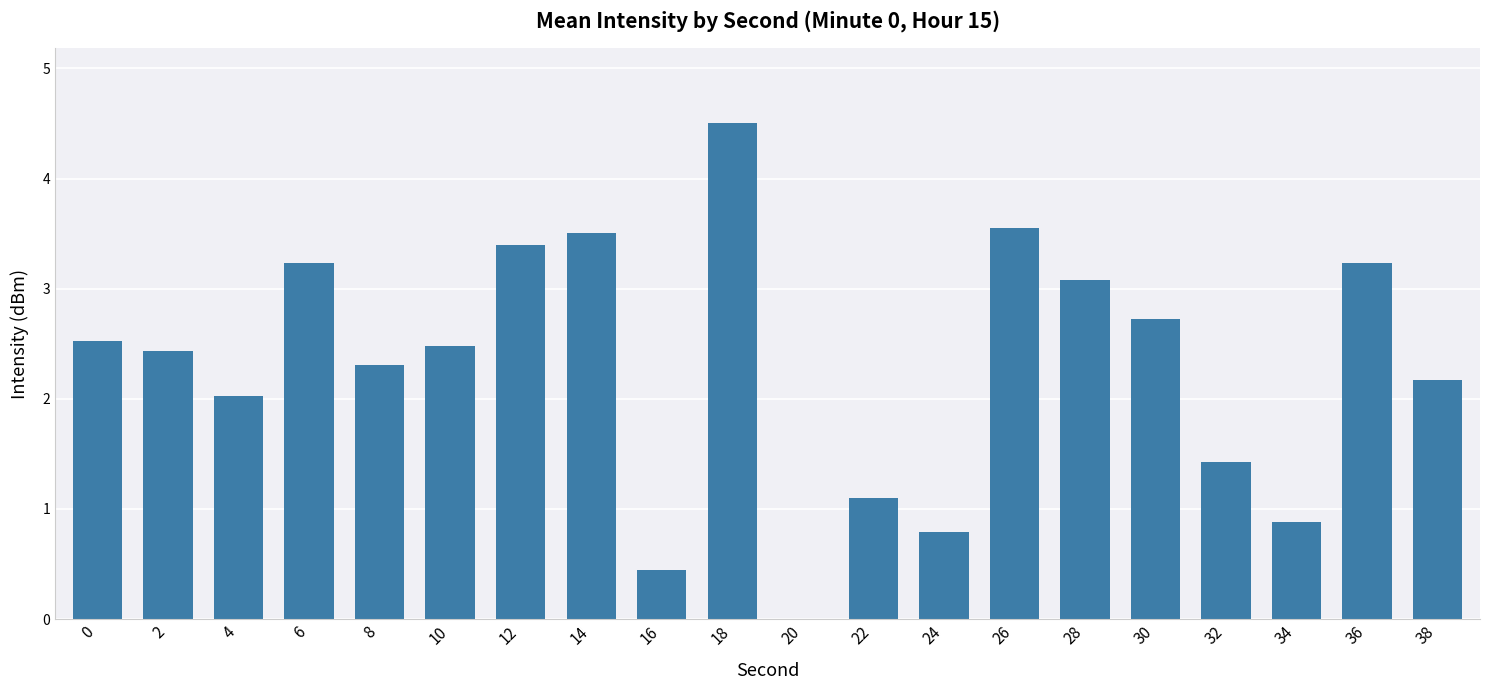

What is the greatest value displayed?

4.5